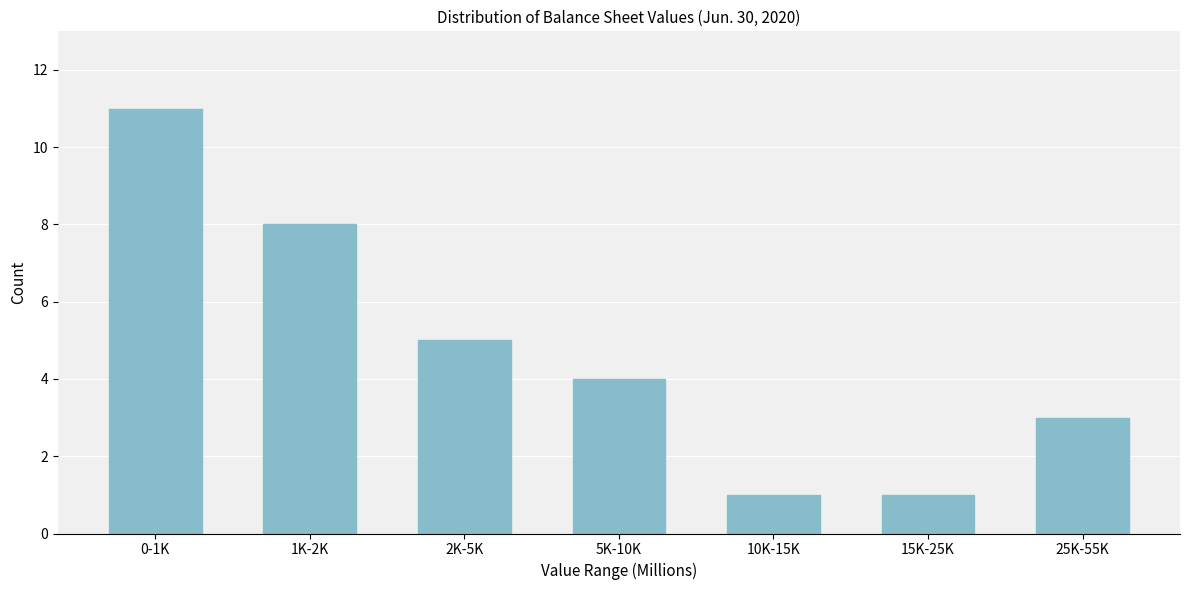

Reading left to right, extract all data points from this chart.

0-1K=11	1K-2K=8	2K-5K=5	5K-10K=4	10K-15K=1	15K-25K=1	25K-55K=3